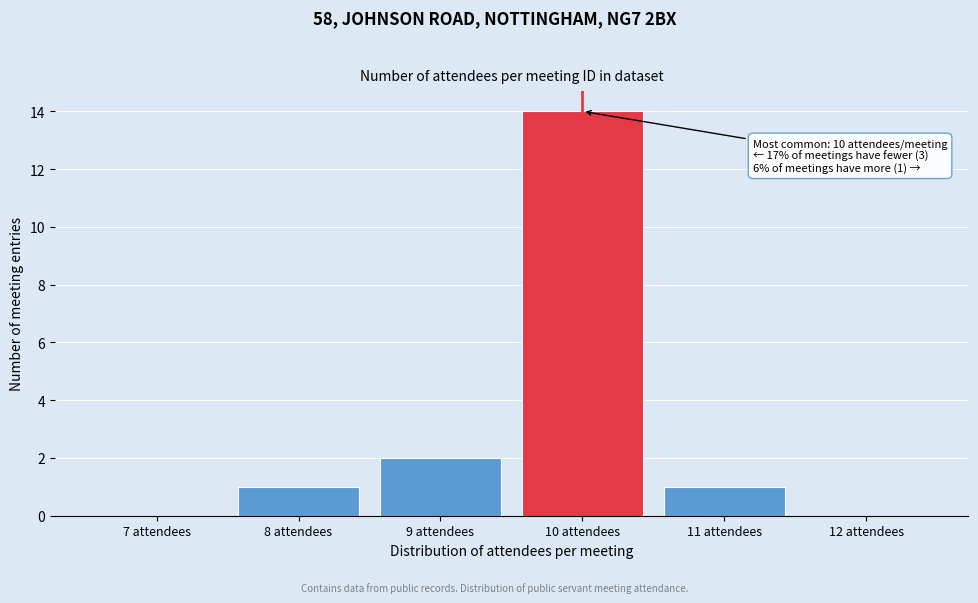

Reading right to left, what are all the values shown in this chart?

12 attendees=0	11 attendees=1	10 attendees=14	9 attendees=2	8 attendees=1	7 attendees=0